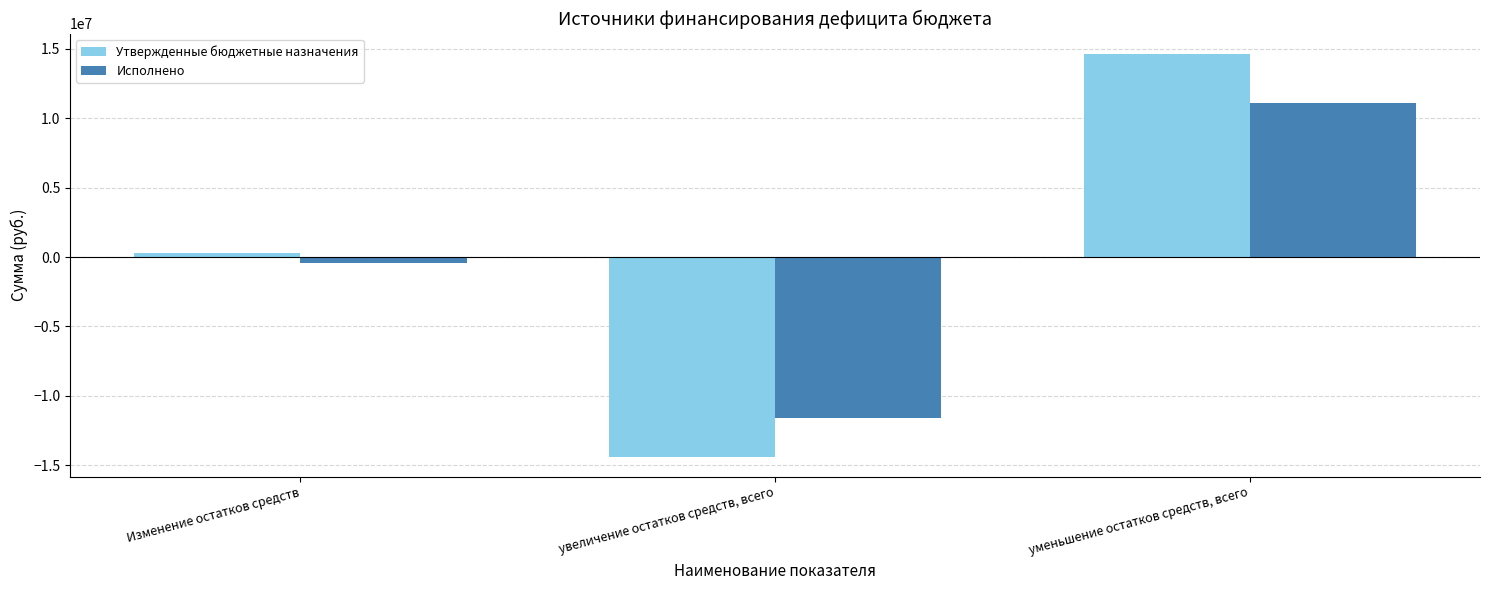

Which series has the widest spread of values?

Утвержденные бюджетные назначения